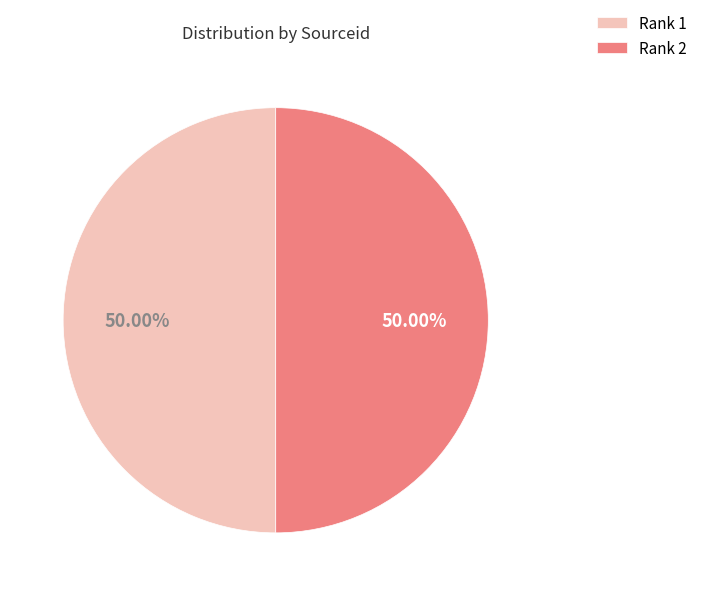

Approximately how many times larger is the value at Rank 2 compared to Rank 1?

1.0